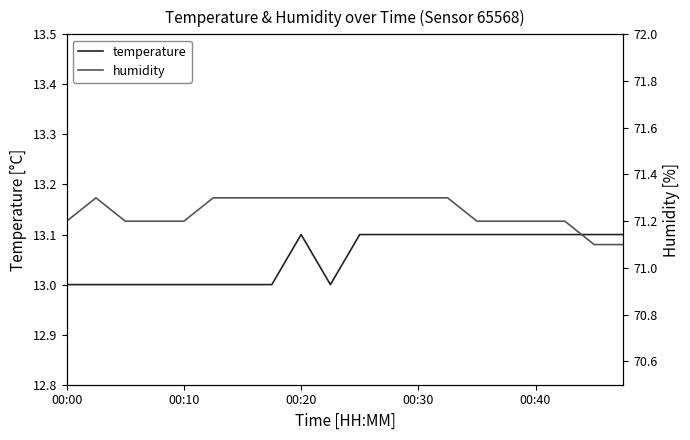

What is the value of the humidity point at the 5th from the left?

71.2